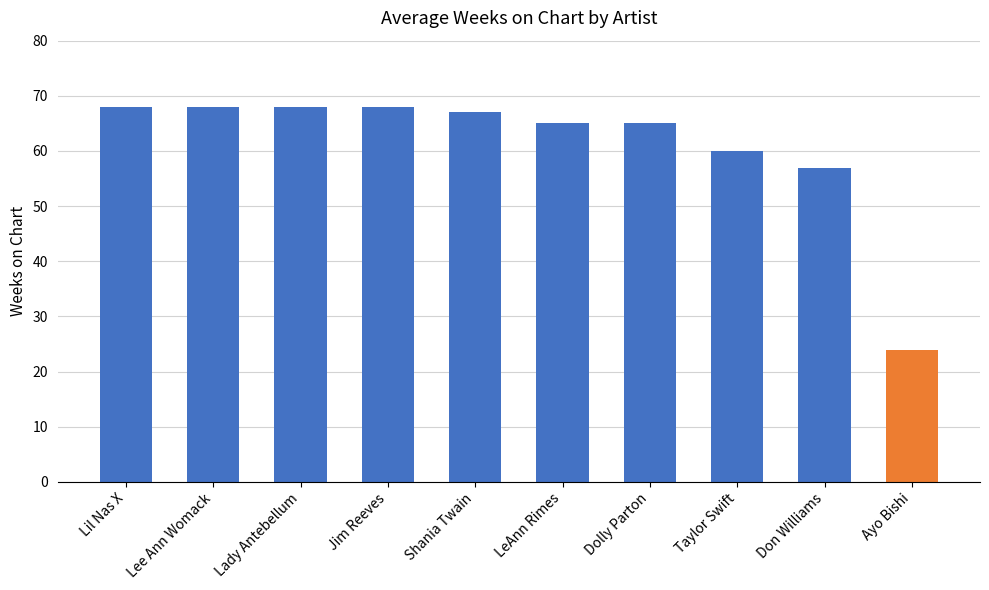

What is the approximate value at Lady Antebellum?

68